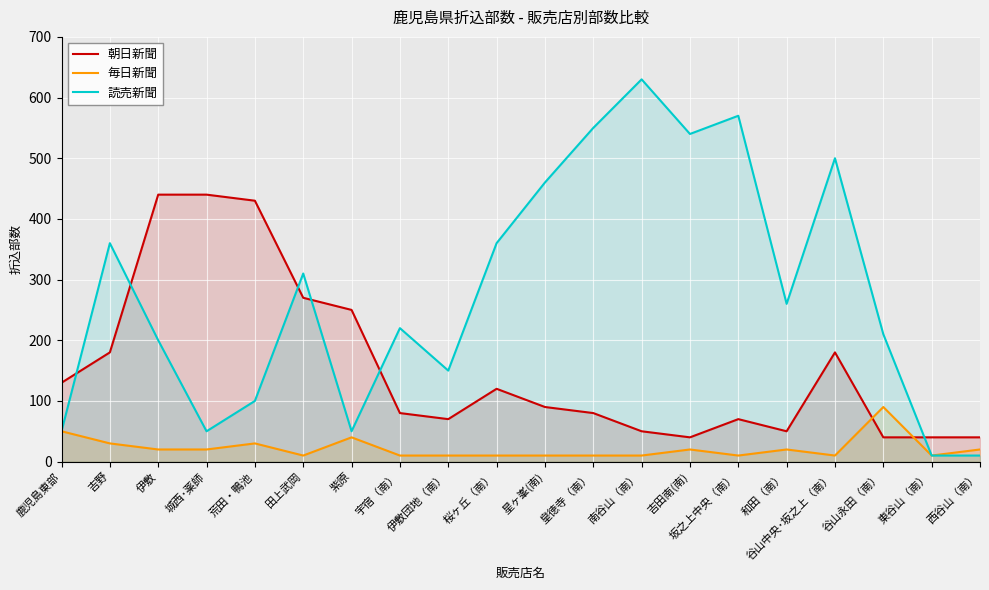

Which series has the largest total across all categories?

読売新聞